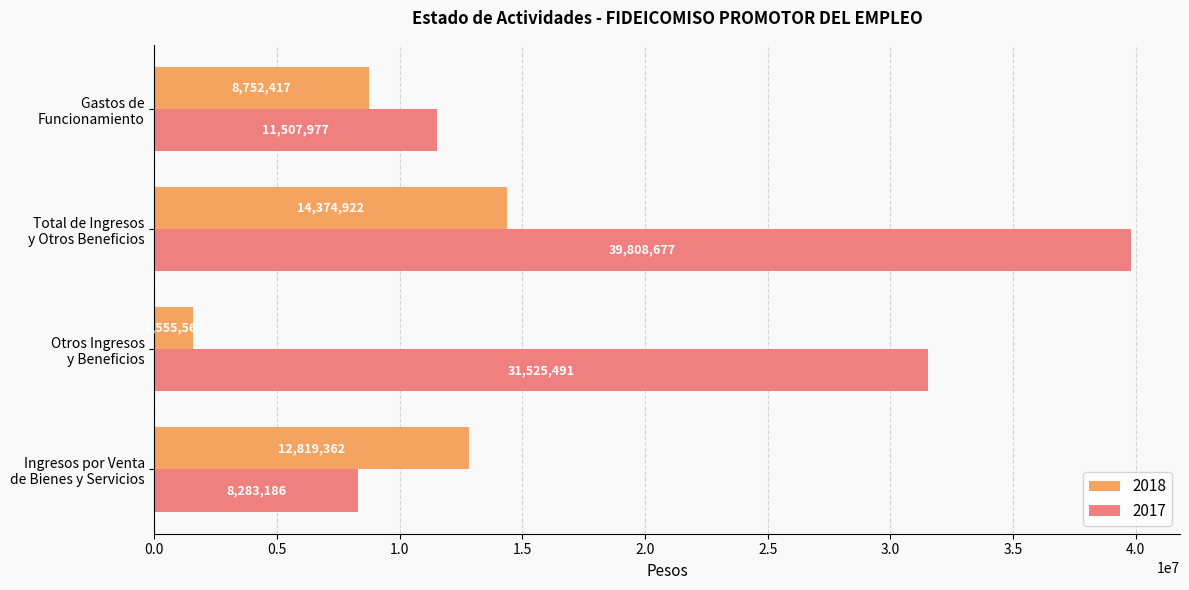

At which category is the sum across all series the highest?

Total de Ingresos
y Otros Beneficios